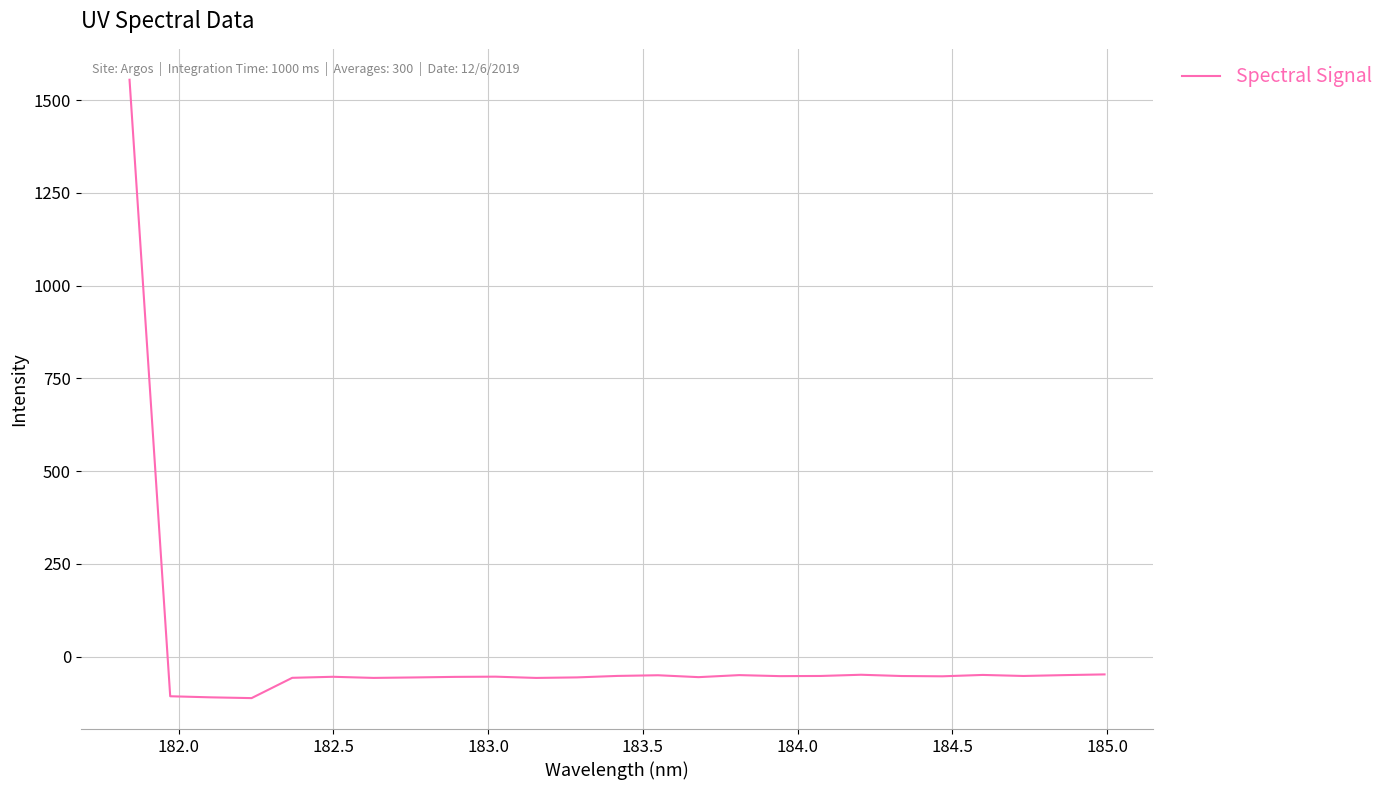

True or false: the data has more than 2 interior local peaks.

True